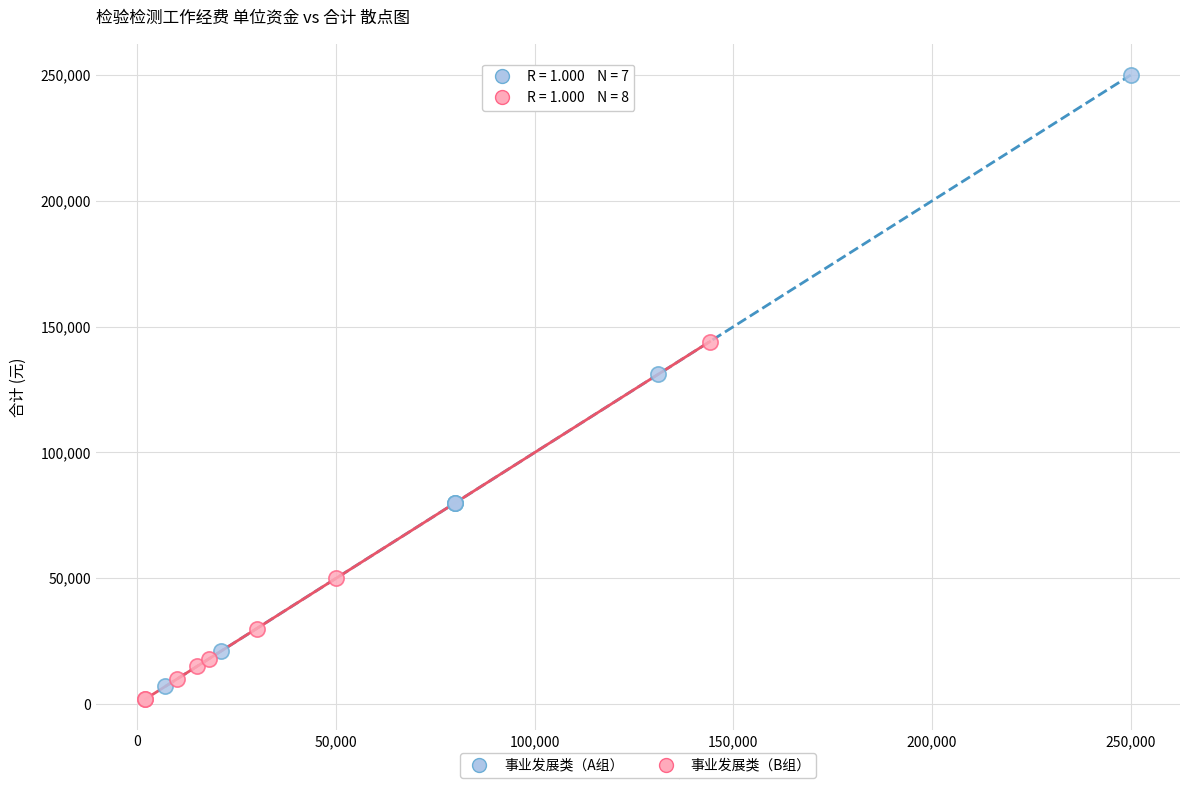

What are all the series names shown in the legend?

事业发展类（A组）, 事业发展类（B组）